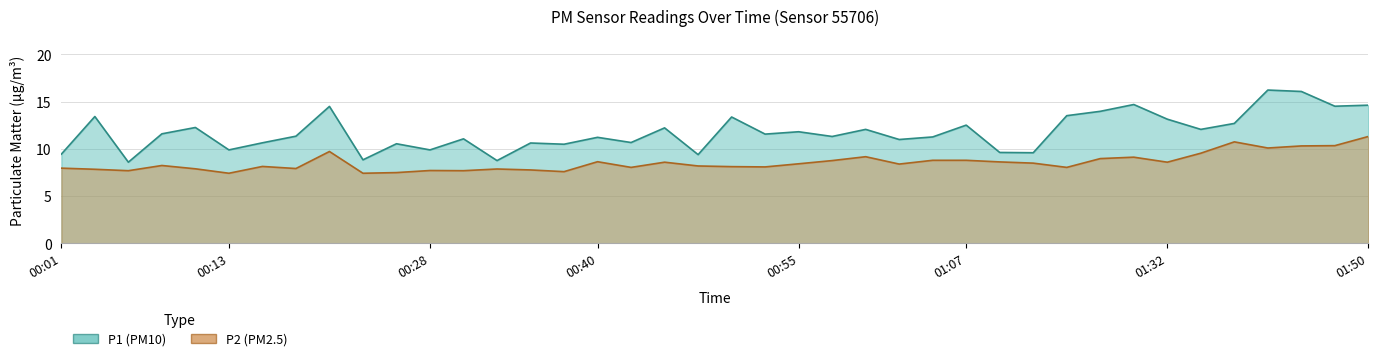

Reading right to left, extract all data points from this chart.

P1: 14.6	14.5	16.1	16.2	12.7	12.1	13.2	14.7	14.0	13.5	9.6	9.6	12.5	11.3	11.0	12.1	11.3	11.8	11.6	13.4	9.4	12.2	10.7	11.2	10.5	10.6	8.8	11.1	9.9	10.6	8.8	14.5	11.3	10.7	9.9	12.3	11.6	8.6	13.4	9.4
P2: 11.3	10.3	10.3	10.1	10.8	9.6	8.6	9.1	9.0	8.1	8.5	8.6	8.8	8.8	8.4	9.2	8.8	8.4	8.1	8.1	8.2	8.6	8.1	8.7	7.6	7.8	7.9	7.7	7.7	7.5	7.4	9.7	7.9	8.2	7.4	7.9	8.2	7.7	7.8	8.0